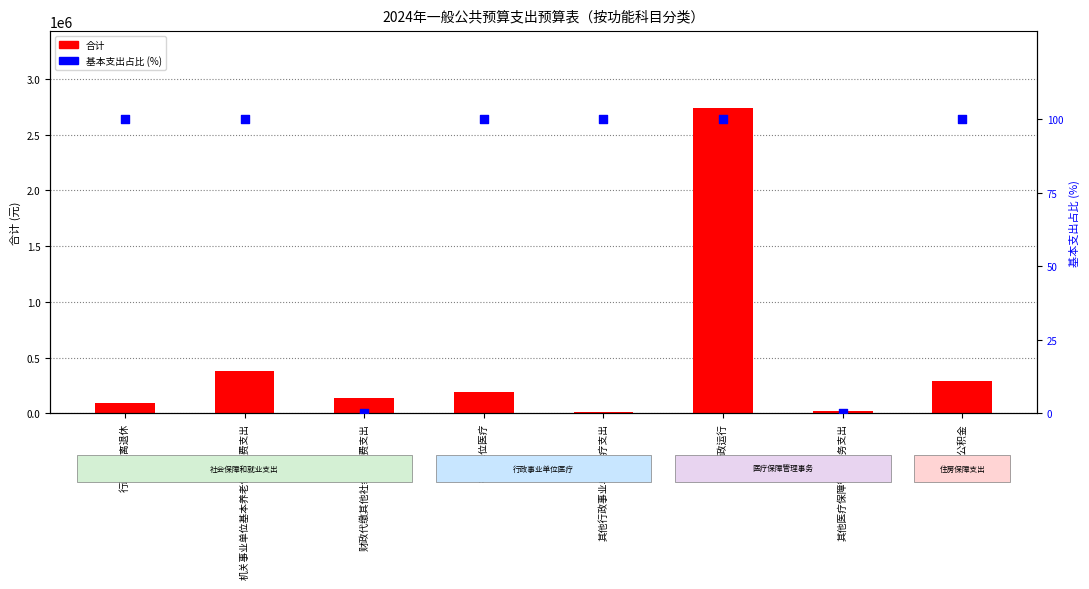

Which series has the largest total across all categories?

合计